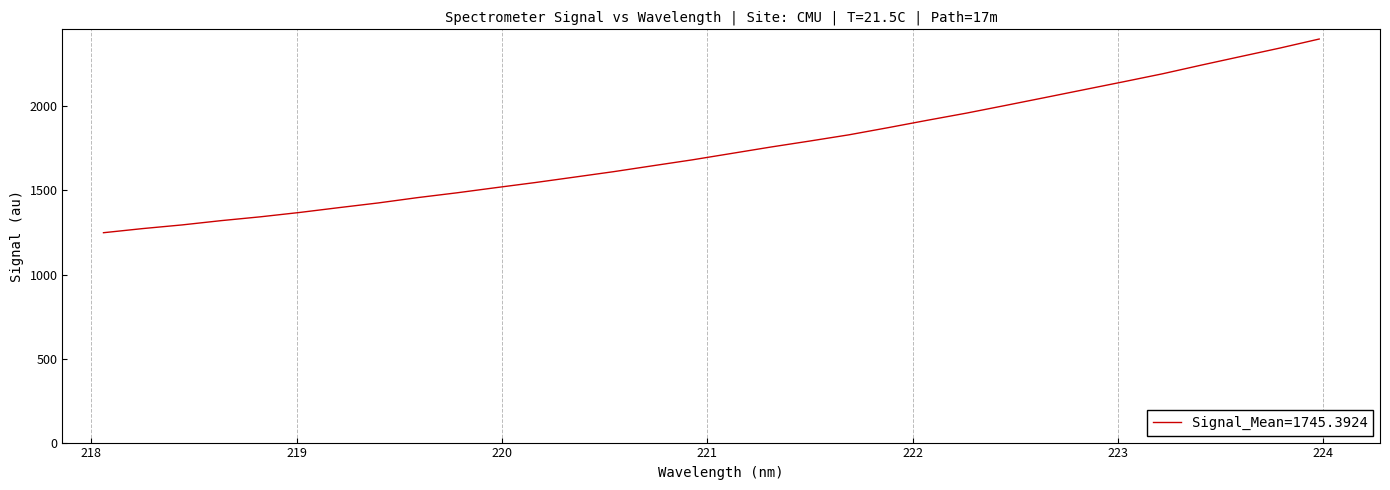

What is the maximum value shown in the chart?

2401.3